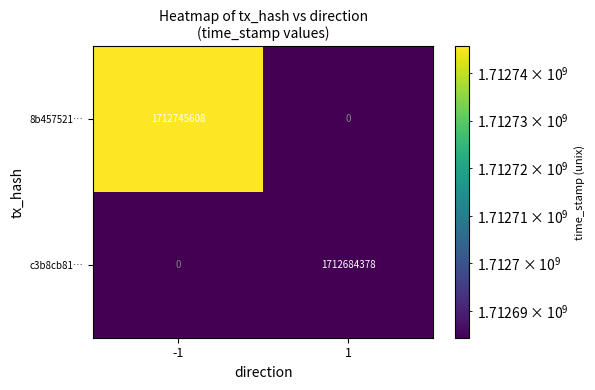

Is it true that 8b457521… equals 1712745608 at -1?

True